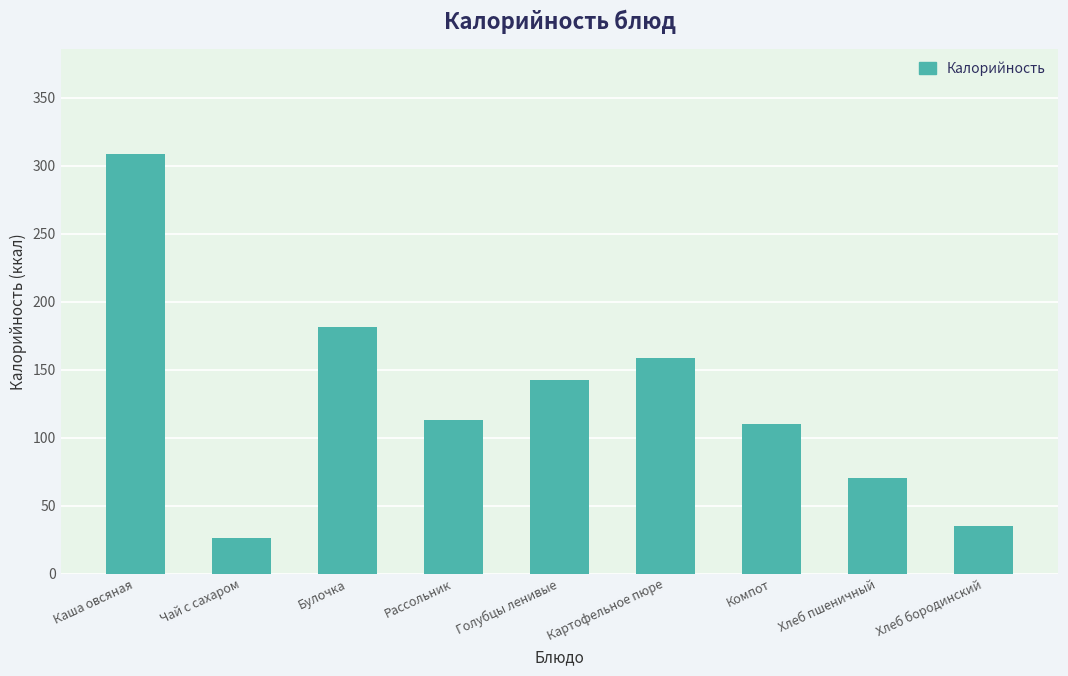

Rank the categories by value from highest to lowest.

Каша овсяная, Булочка, Картофельное пюре, Голубцы ленивые, Рассольник, Компот, Хлеб пшеничный, Хлеб бородинский, Чай с сахаром